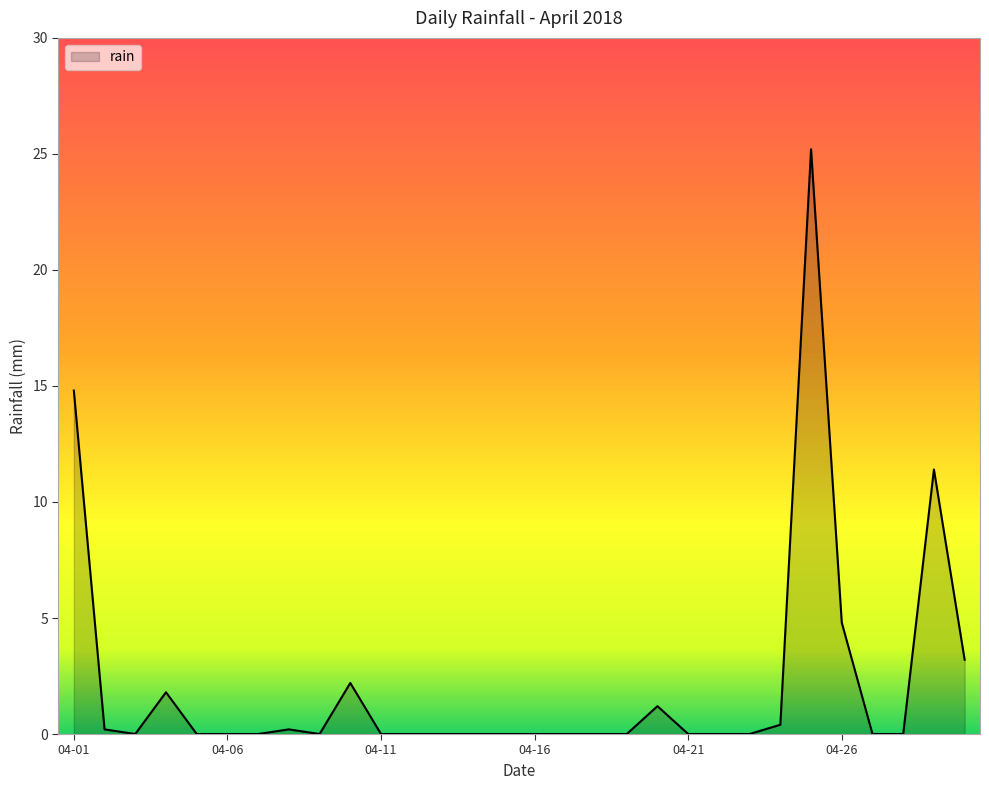

What is the average value?

2.2